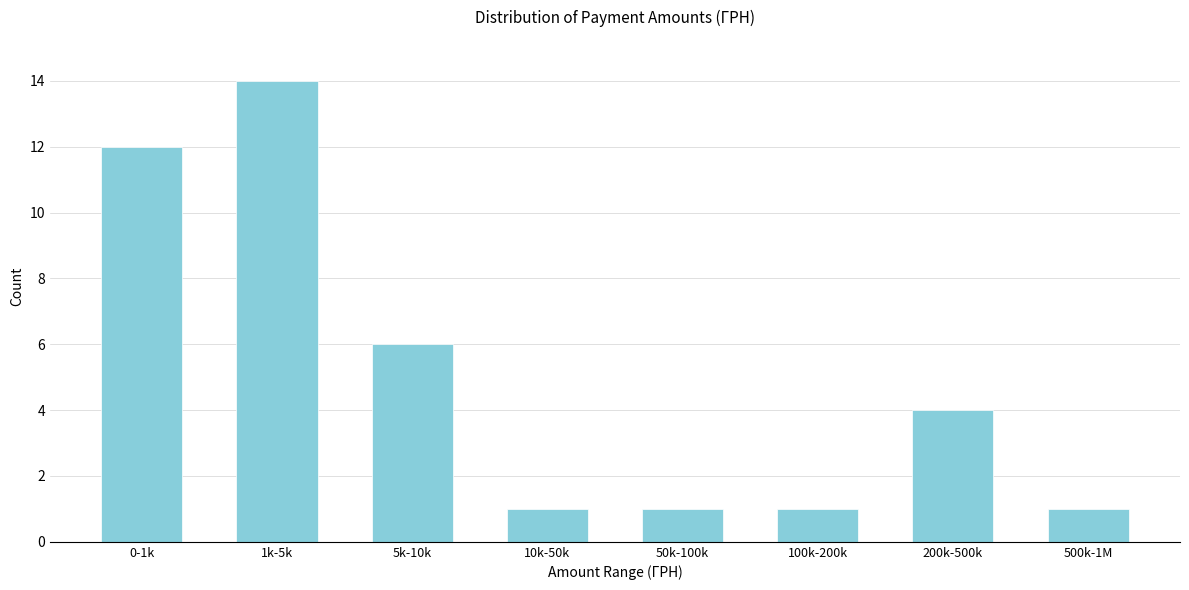

Reading left to right, extract all data points from this chart.

0-1k=12	1k-5k=14	5k-10k=6	10k-50k=1	50k-100k=1	100k-200k=1	200k-500k=4	500k-1M=1